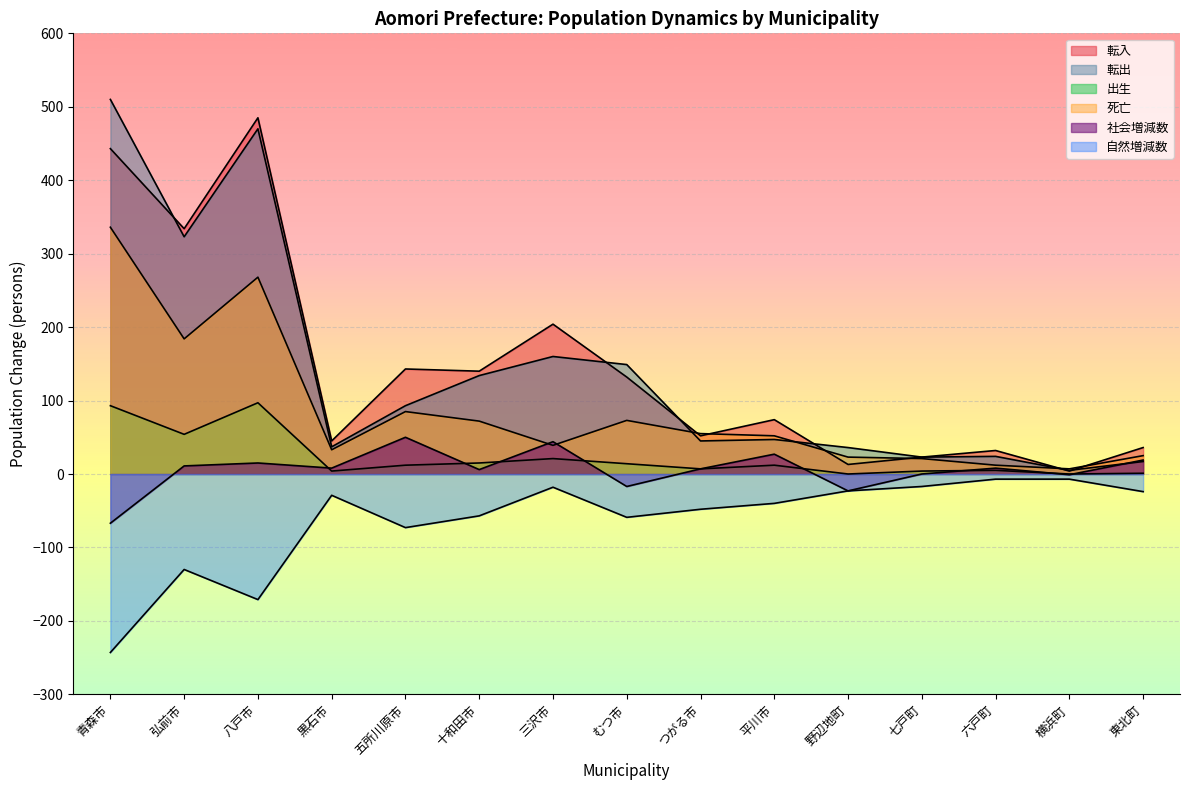

What is the sum of the 自然増減数 values at 野辺地町 and 弘前市?

-153